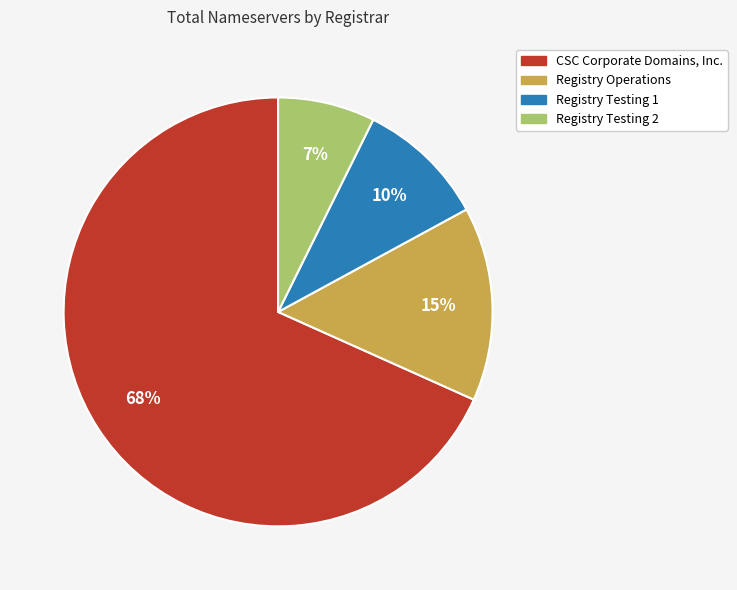

How many segments does this pie chart have?

4